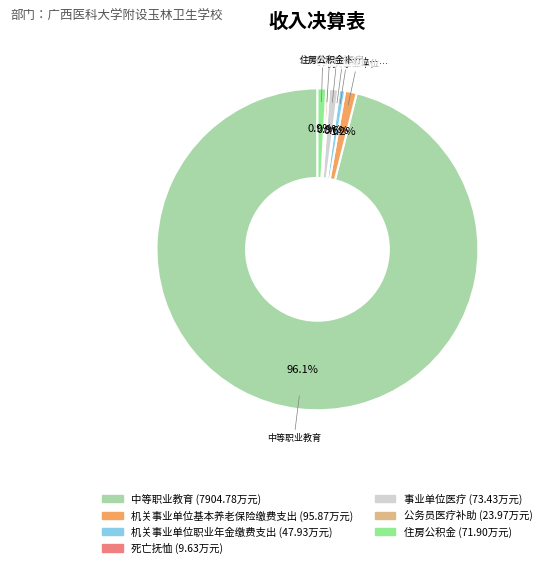

Combined, do 住房公积金 and 机关事业单位职业年金缴费支出 account for over 50%?

No